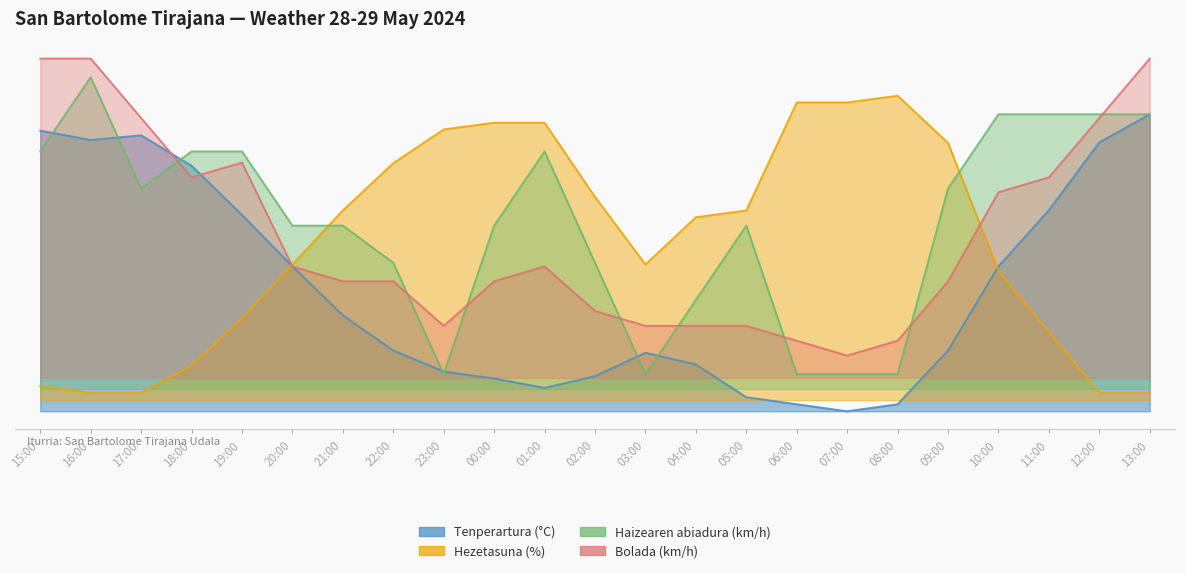

Which series has the widest spread of values?

Tenperartura (°C)